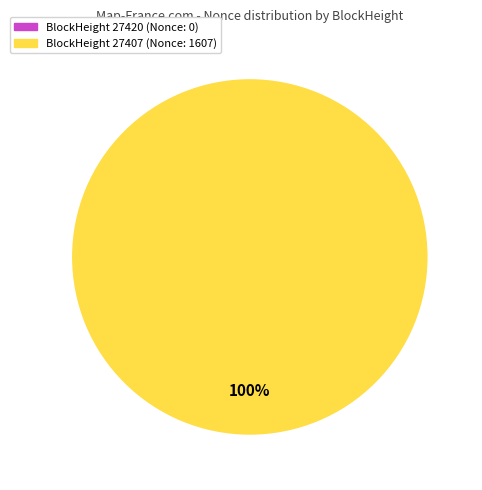

Is there any slice that represents more than half of the pie?

Yes